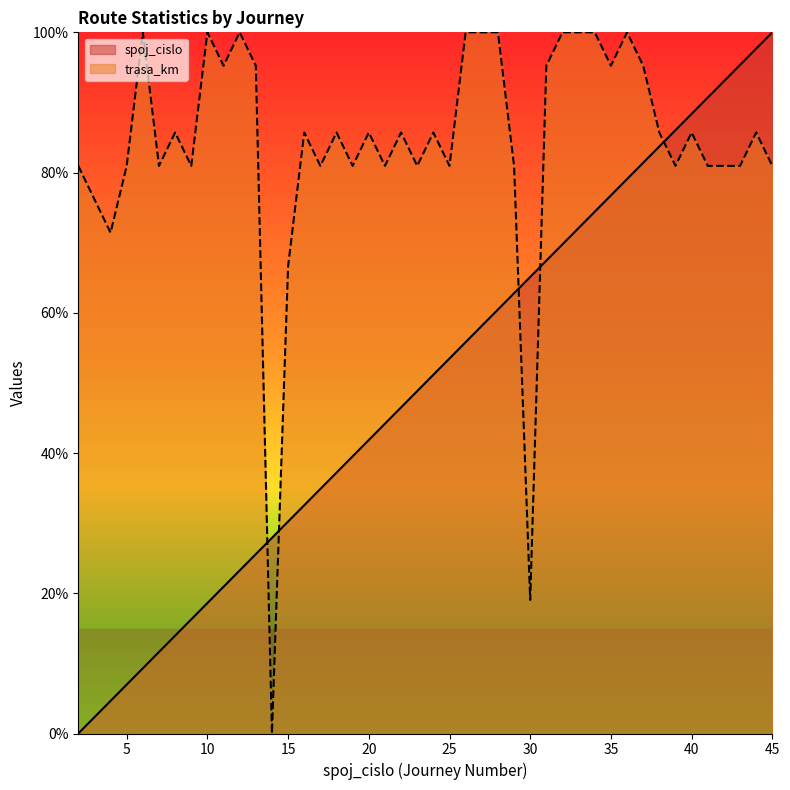

How many data points in trasa_km are less than 85?

18